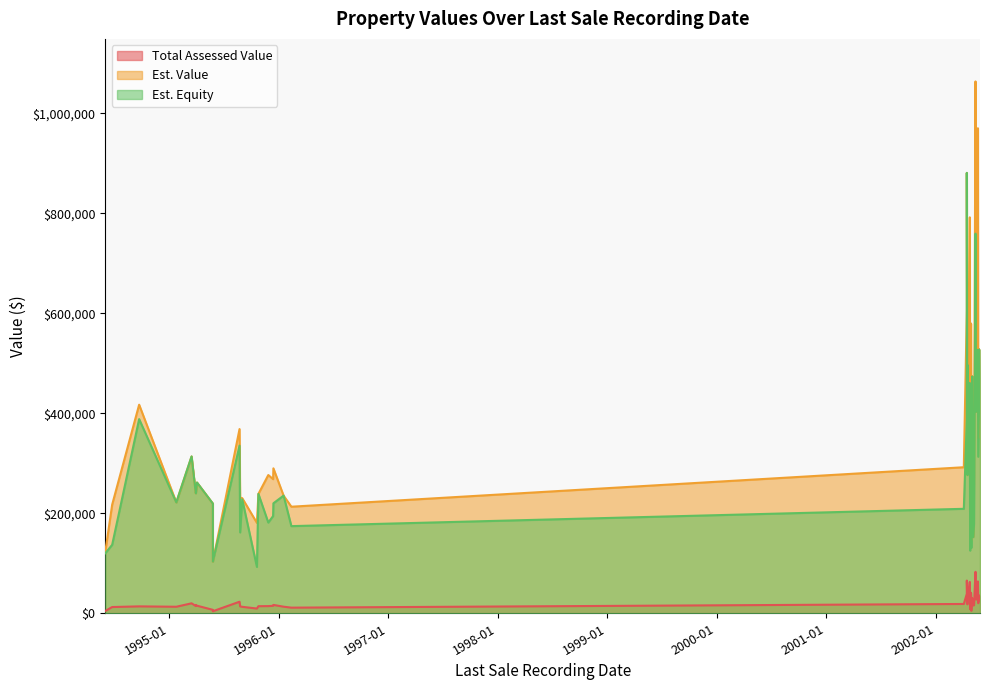

How many values in the Total Assessed Value series exceed 16117?

19